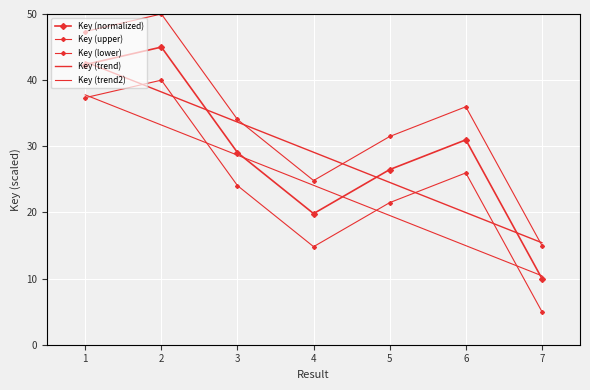

The value of Key (lower) at 4 is 19.4. True or false?

False